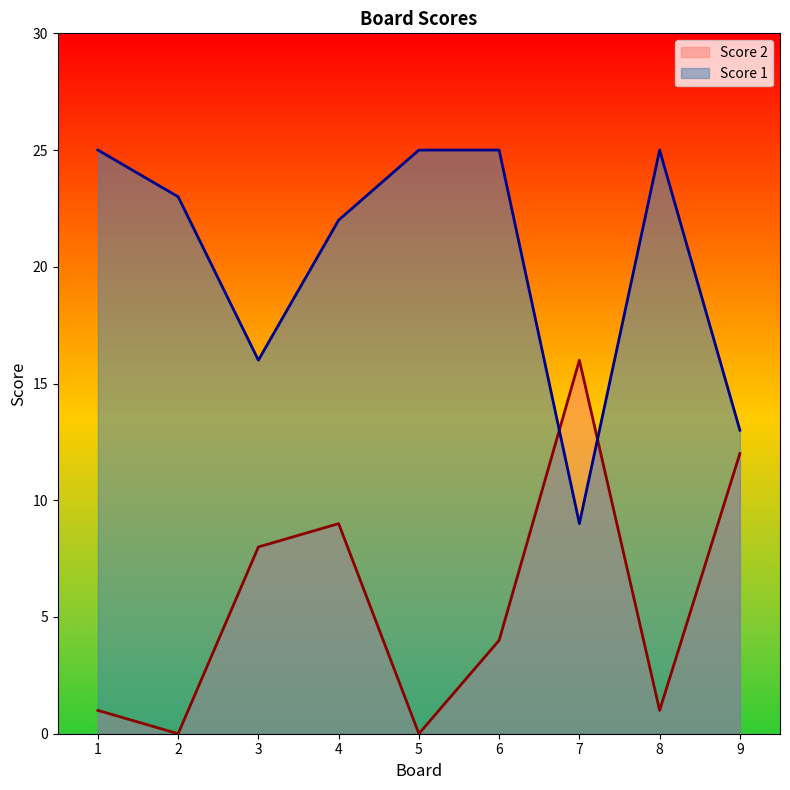

What is the total value across all series at 1?

26